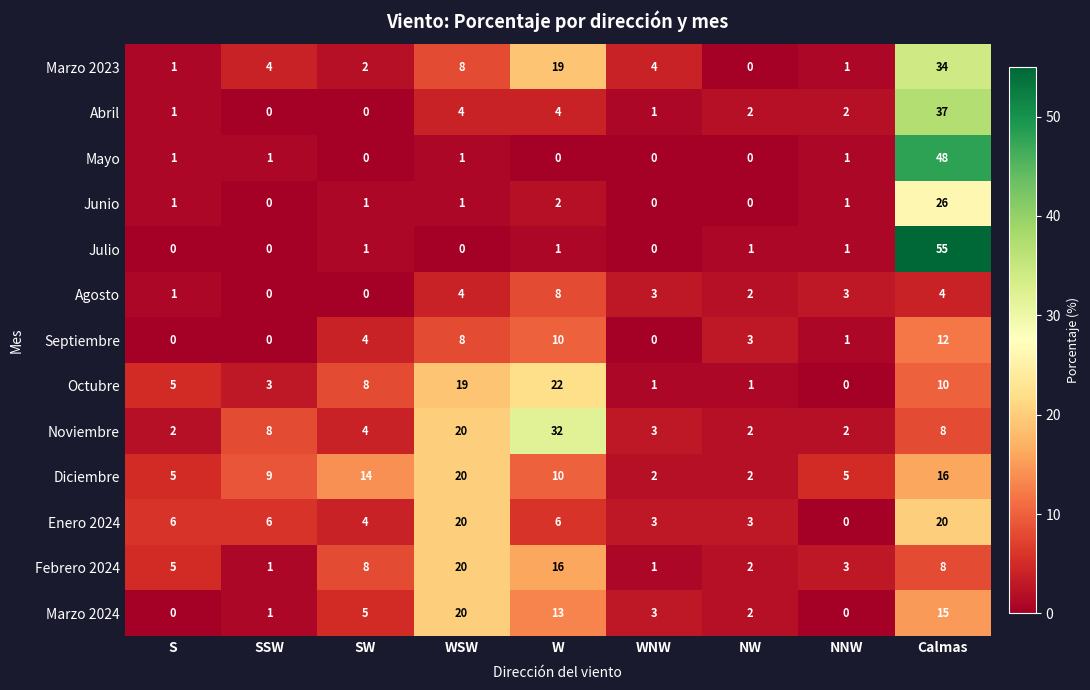

Between SW and Calmas, which series saw the biggest shift?

Julio